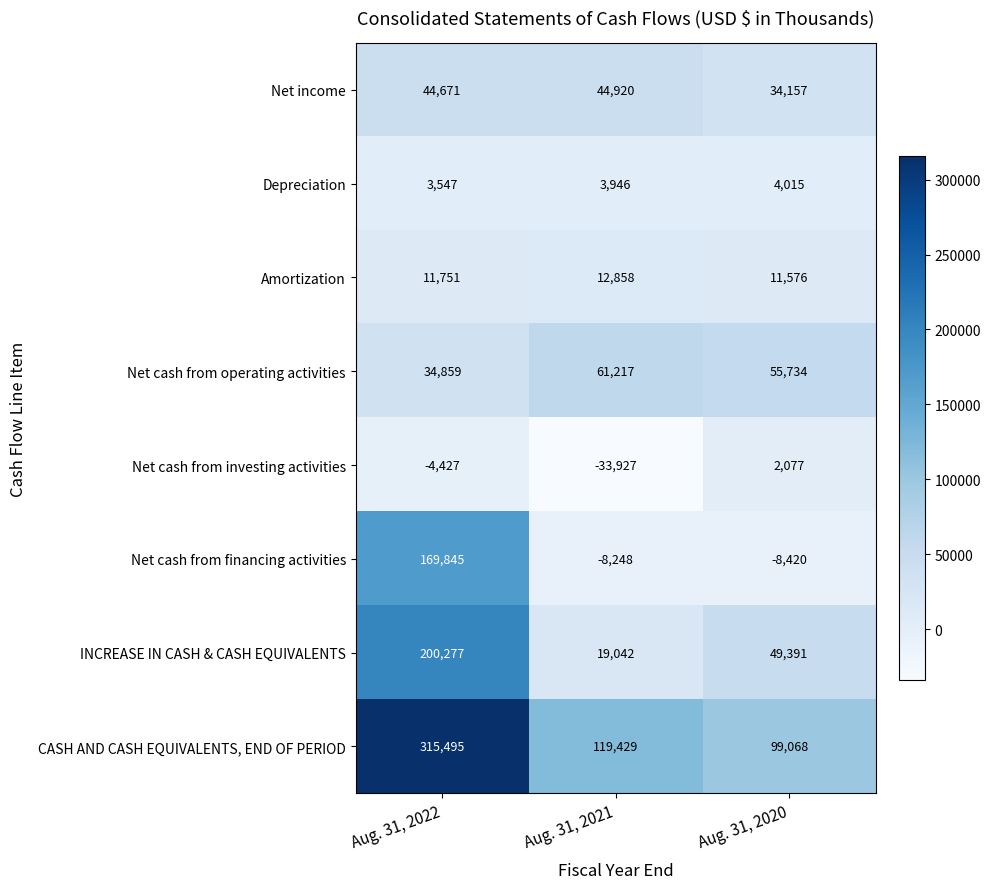

At which category is the sum across all series the highest?

Aug. 31, 2022